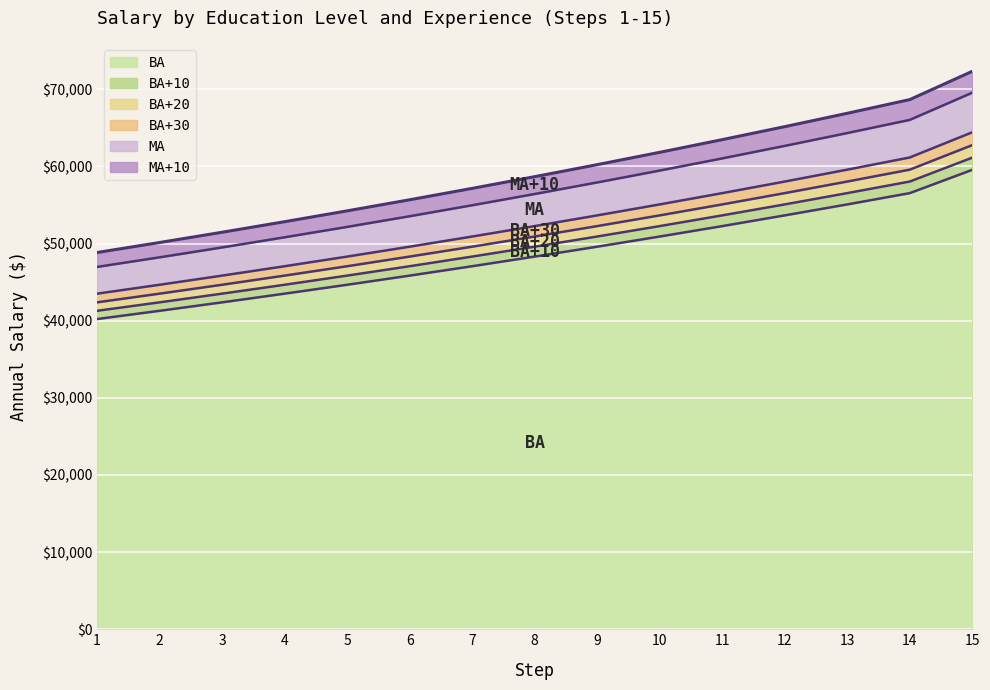

The value of BA+10 at 5 is 20547. True or false?

False